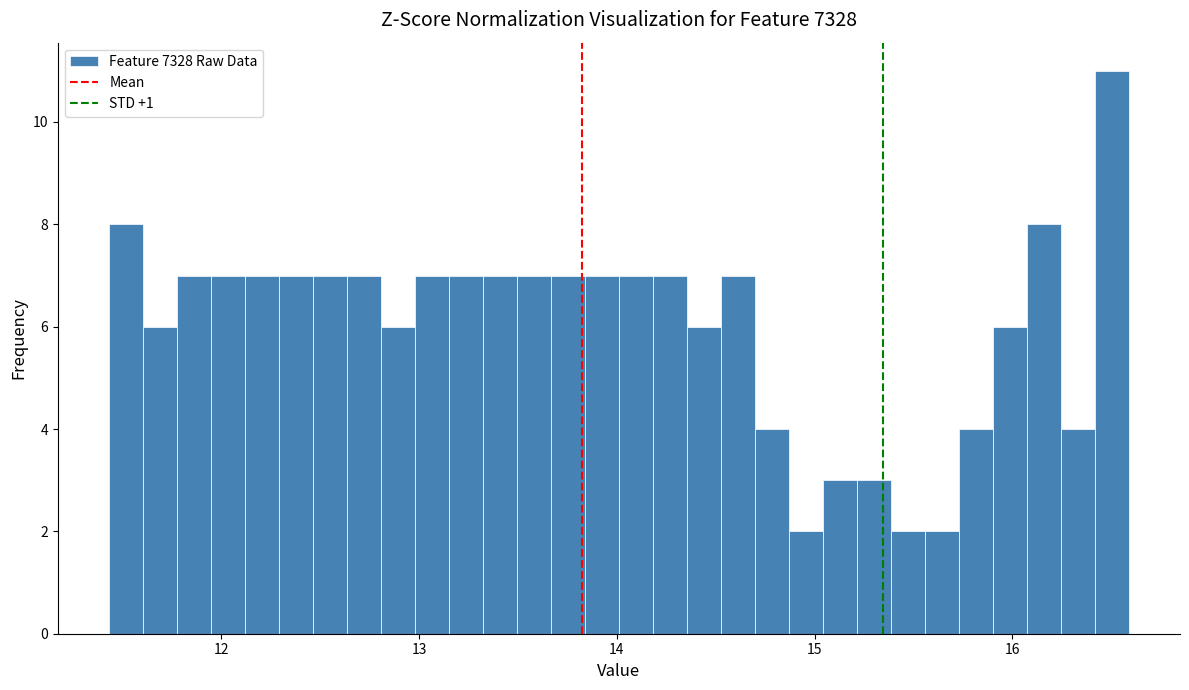

Read against the x-axis, roughly where is the centre of the tallest bar?

16.5